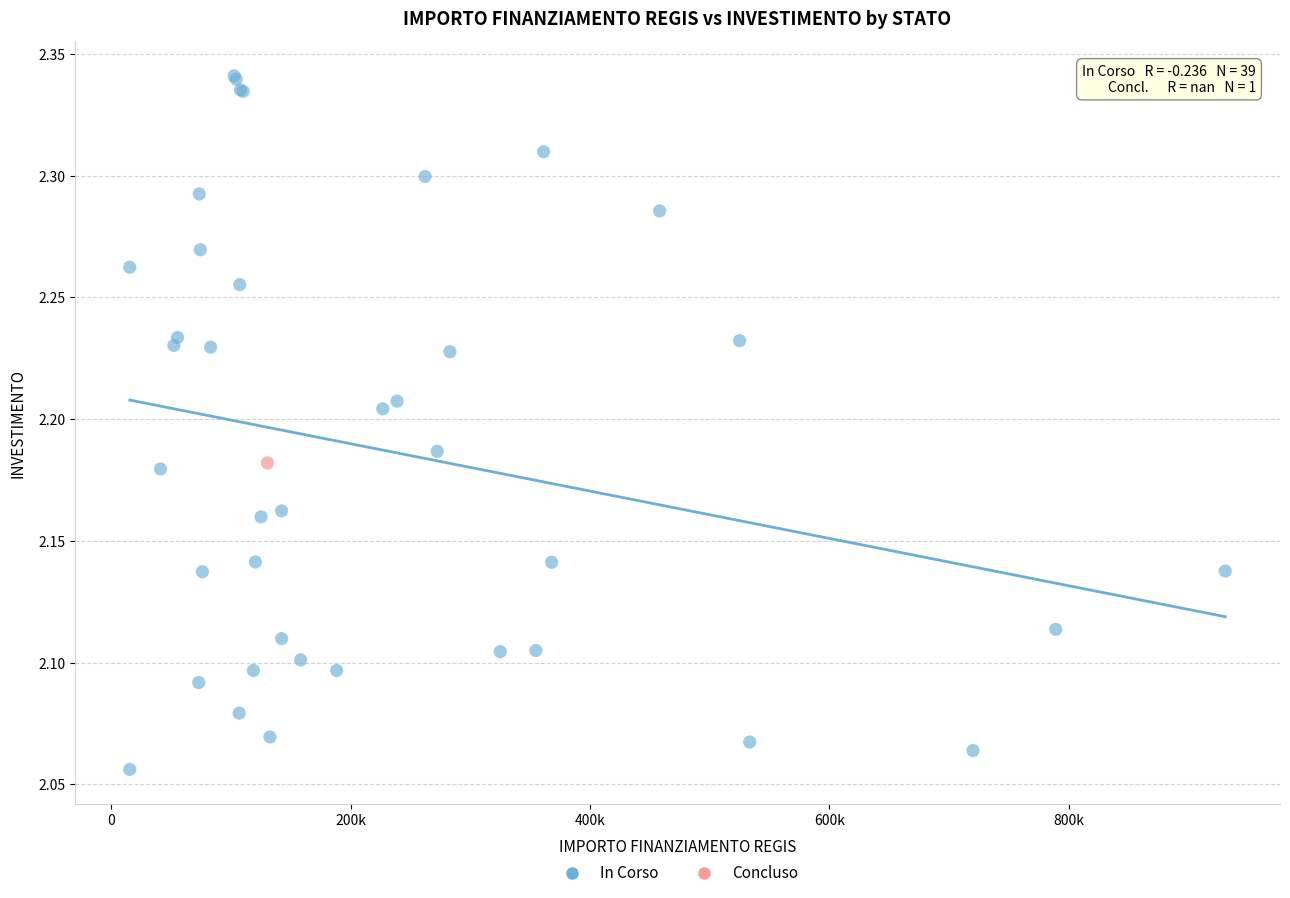

What are all the series names shown in the legend?

In Corso, Concluso